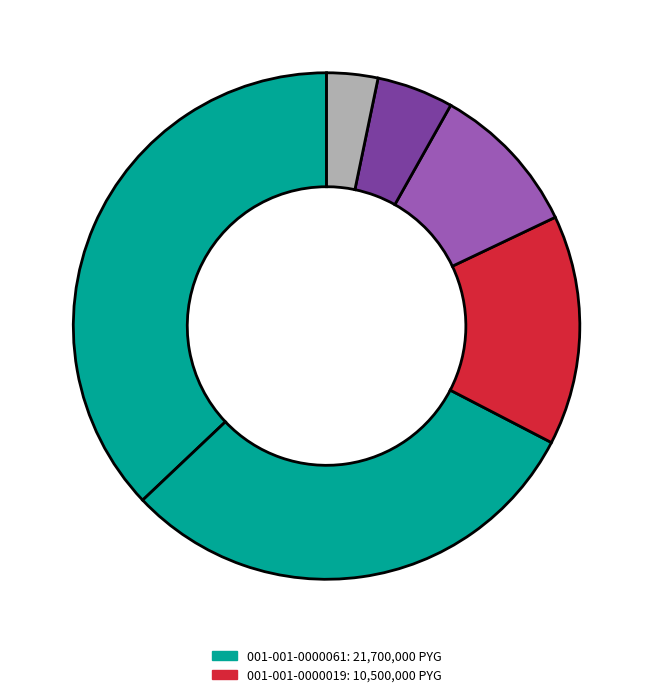

How many segments does this pie chart have?

6